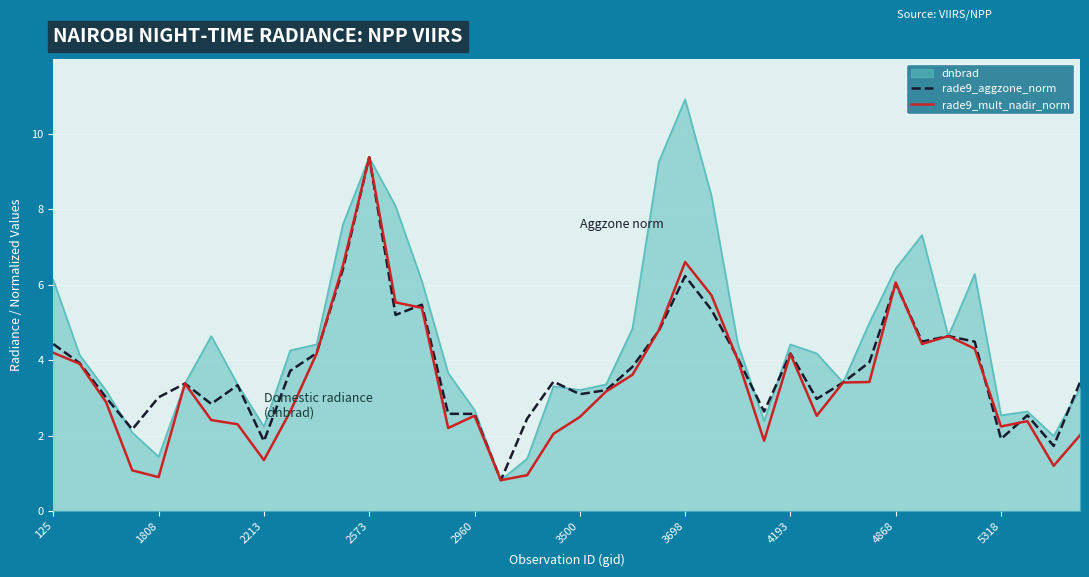

Which series ends up on top after the final intersection of rade9_mult_nadir_norm and rade9_aggzone_norm?

rade9_aggzone_norm